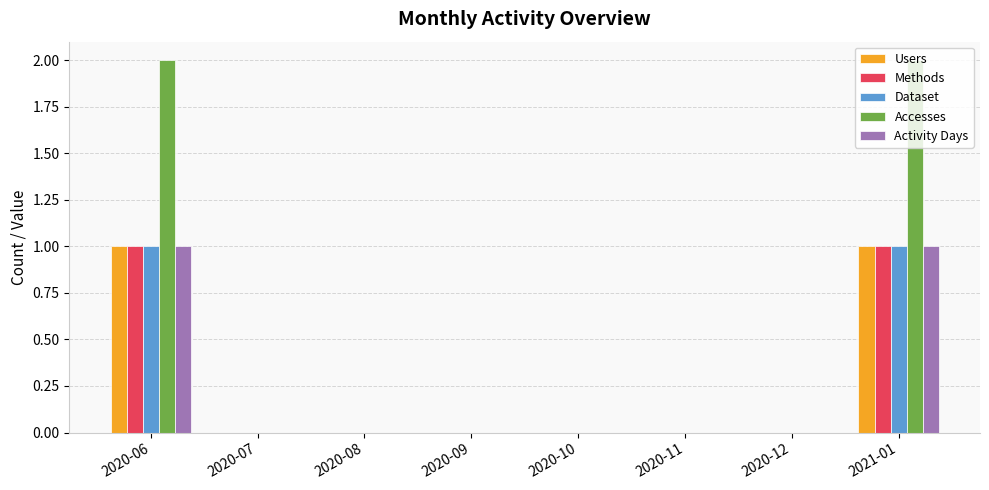

What is the sum of all Accesses values?

4